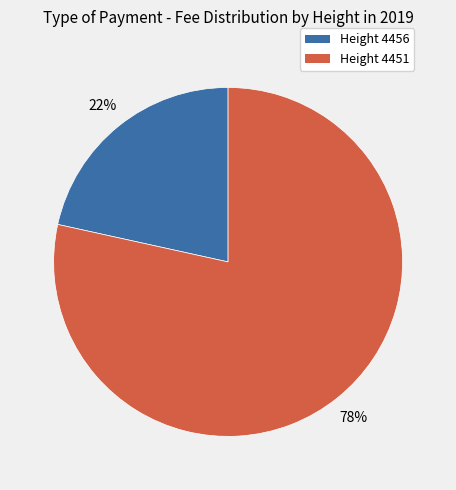

Is there a majority slice in this chart?

Yes